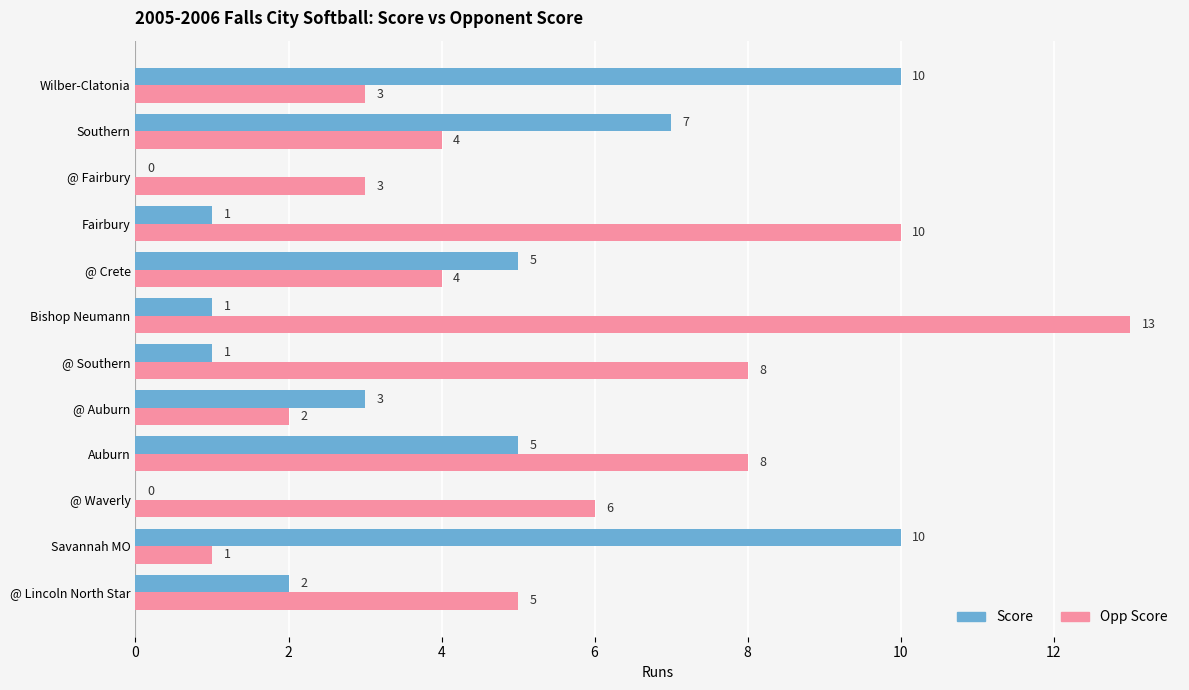

The Opp Score series shows 13 at Bishop Neumann. True or false?

True